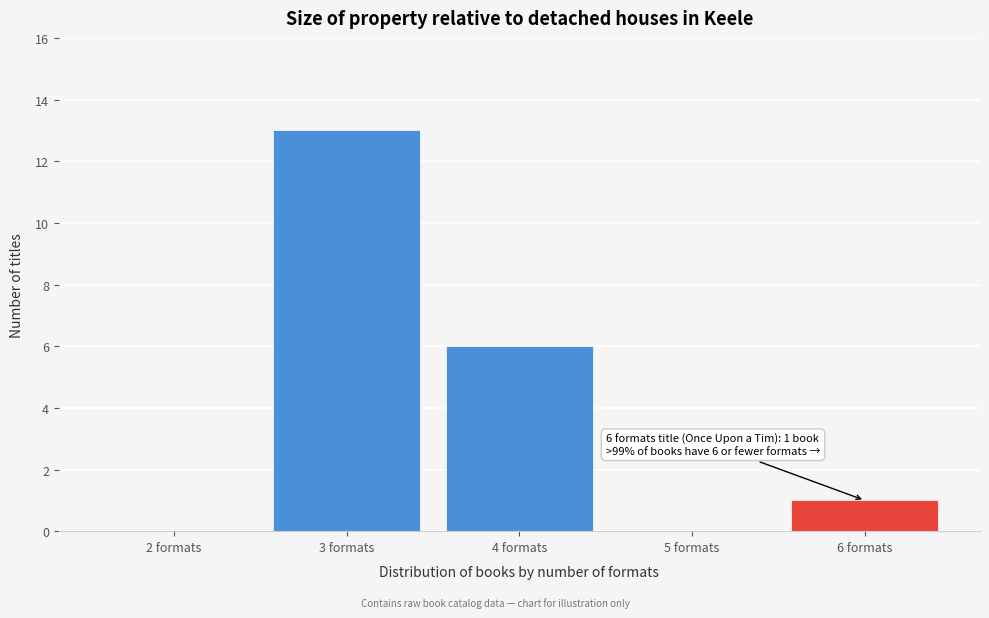

Reading left to right, list all the values displayed in this chart.

2 formats=0	3 formats=13	4 formats=6	5 formats=0	6 formats=1